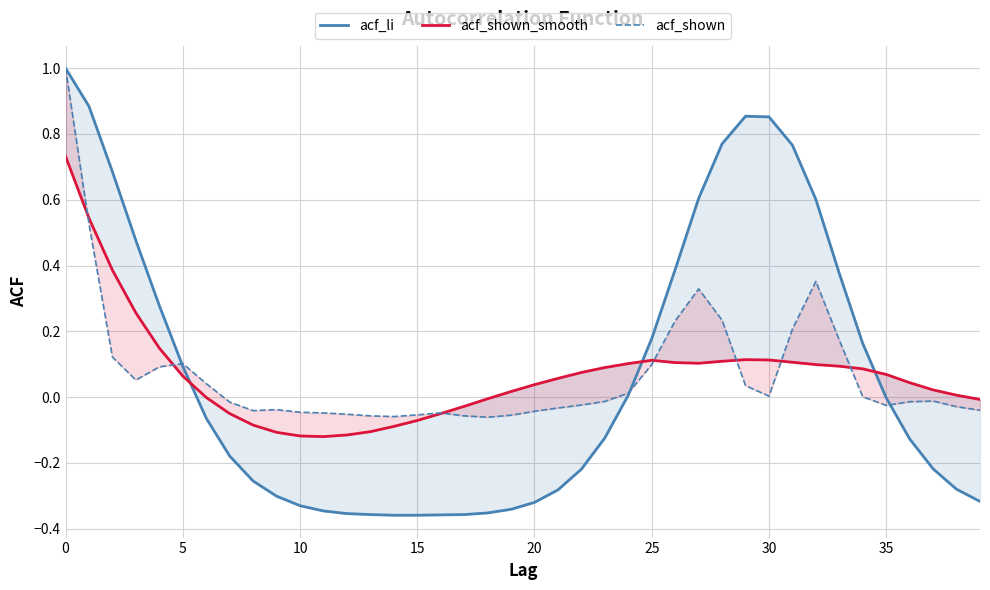

True or false: acf_li has more than 0 points higher than both neighbors.

True